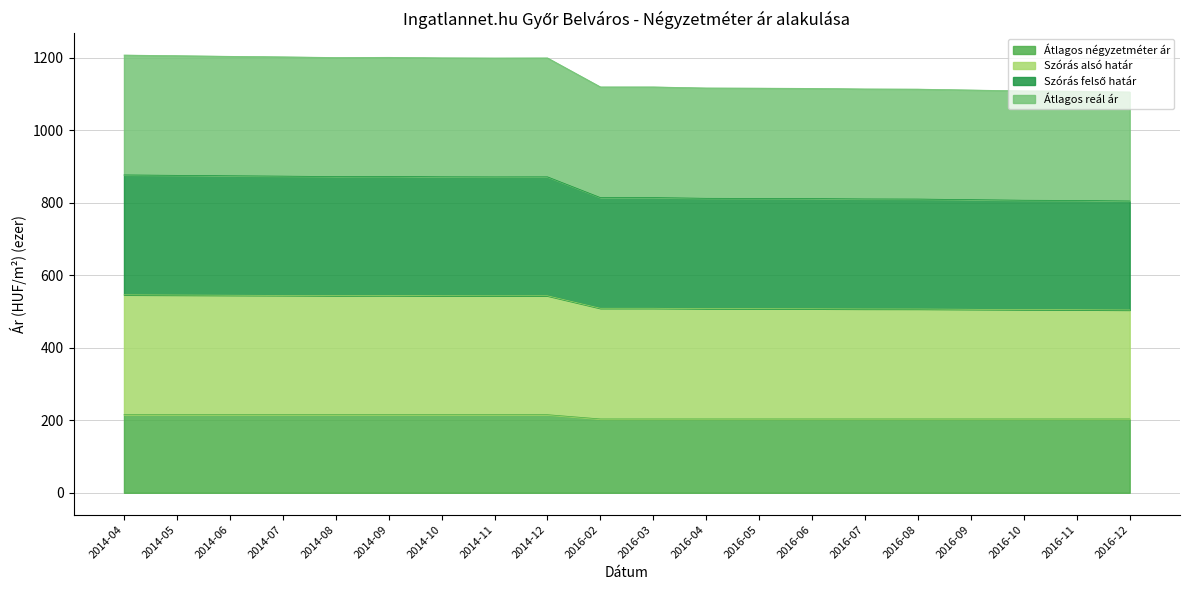

At which category does Szórás felső határ reach its first local peak?

2014-09